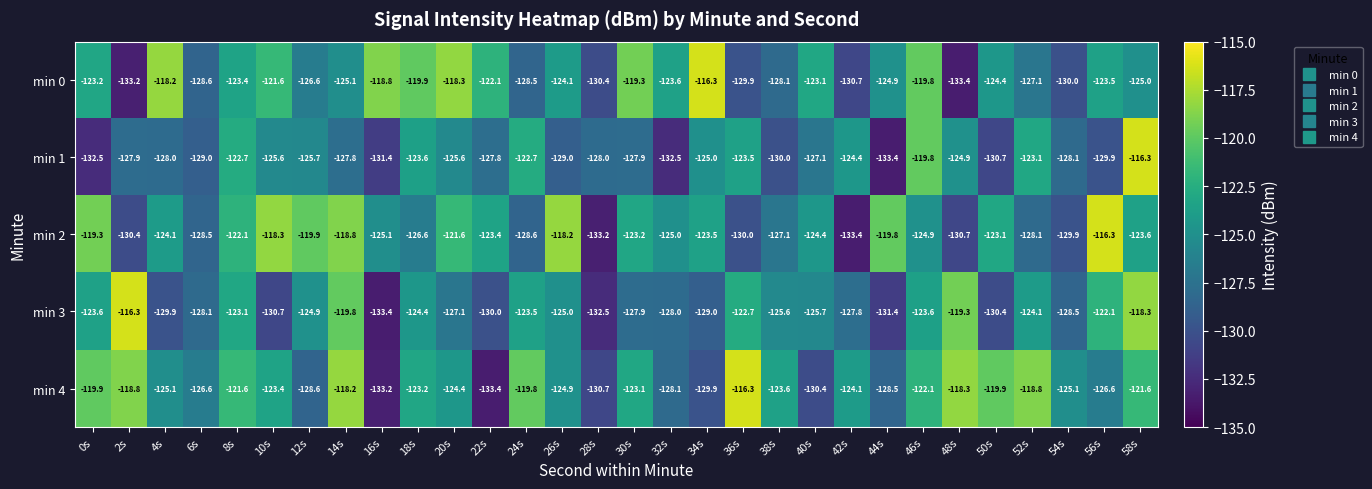

The value of min 0 at 16s is -118.8. True or false?

True